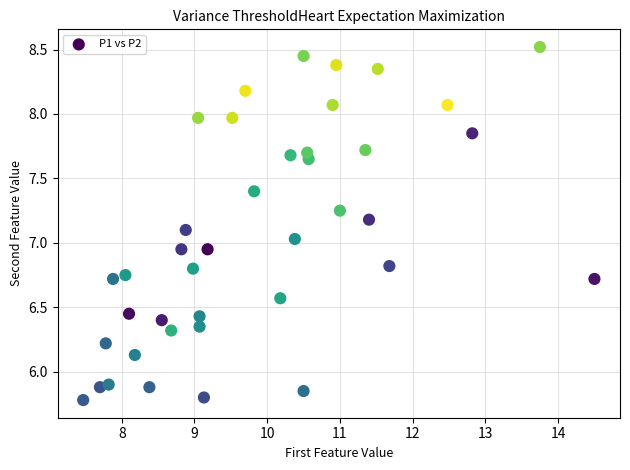

What is the range of Y values (max minus min)?

2.7